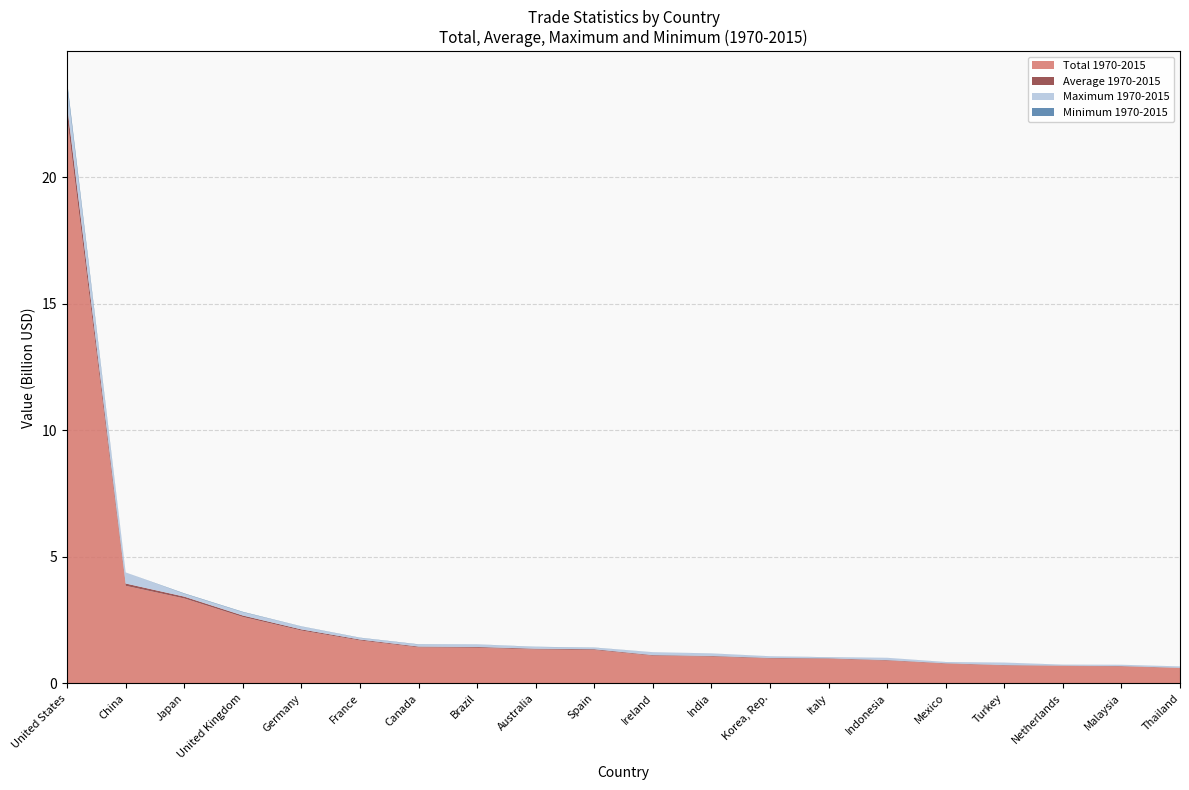

Reading left to right, transcribe all the data shown in this chart.

Total 1970-2015: United States=22355378061	China=3856716800	Japan=3357247641	United Kingdom=2626466190	Germany=2088932604	France=1697158333	Canada=1424351356	Brazil=1408510118	Australia=1341658782	Spain=1322001352	Ireland=1095136786	India=1061240020	Korea, Rep.=984875735	Italy=969385703	Indonesia=902036677	Mexico=779211000	Turkey=709647484	Netherlands=687590202	Malaysia=670573492	Thailand=603304207
Average 1970-2015: United States=485986479	China=91826590	Japan=72983644	United Kingdom=57097091	Germany=45411578	France=36894746	Canada=30964159	Brazil=30619785	Australia=29166495	Spain=28739159	Ireland=23807321	India=23070435	Korea, Rep.=21410342	Italy=21073602	Indonesia=19609492	Mexico=16939369	Turkey=15427119	Netherlands=14947613	Malaysia=14577684	Thailand=13115308
Maximum 1970-2015: United States=798230000	China=436183969	Japan=113762000	United Kingdom=131449680	Germany=115540886	France=65039503	Canada=80228302	Brazil=102039359	Australia=69294187	Spain=60809228	Ireland=113144501	India=98927860	Korea, Rep.=65482307	Italy=37830745	Indonesia=88685767	Mexico=45560063	Turkey=96604665	Netherlands=34870205	Malaysia=50347150	Thailand=54259630
Minimum 1970-2015: United States=163448992	China=710000	Japan=16315100	United Kingdom=15568800	Germany=6498000	France=9108000	Canada=10180300	Brazil=3339800	Australia=7318700	Spain=6347400	Ireland=1408800	India=2554000	Korea, Rep.=1208100	Italy=6743700	Indonesia=826400	Mexico=2966600	Turkey=1035700	Netherlands=2881100	Malaysia=748900	Thailand=713100